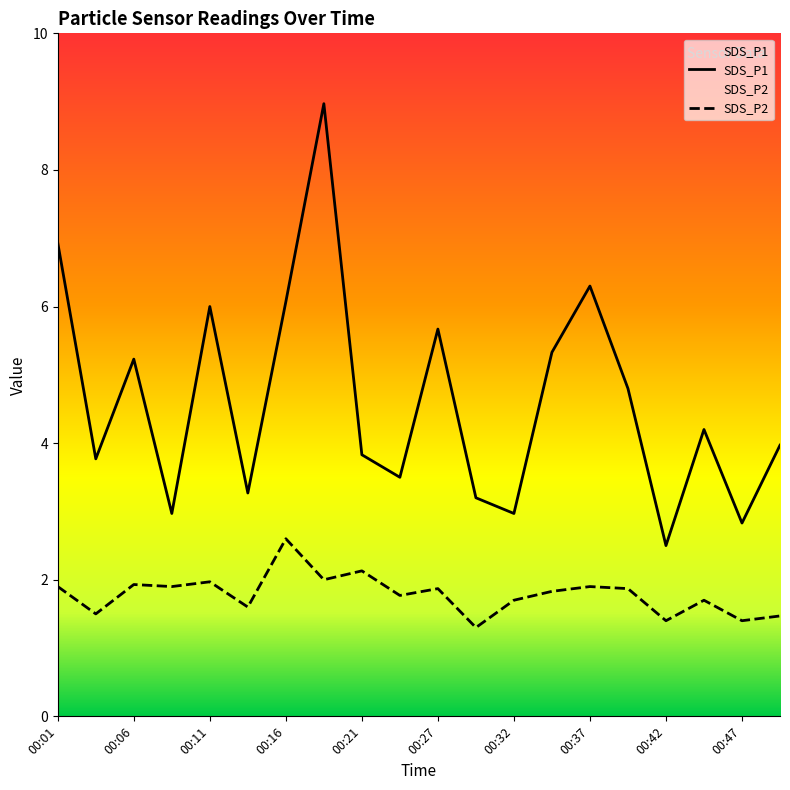

What are all the series names shown in the legend?

SDS_P1, SDS_P2